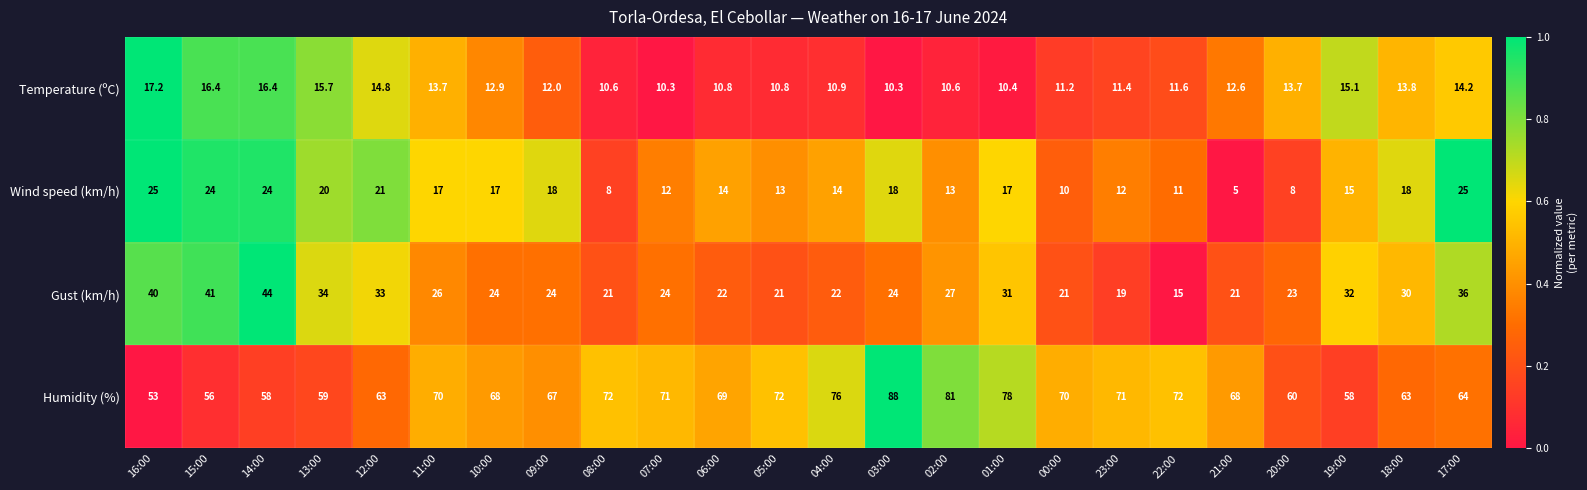

At which category is the sum across all series the highest?

14:00